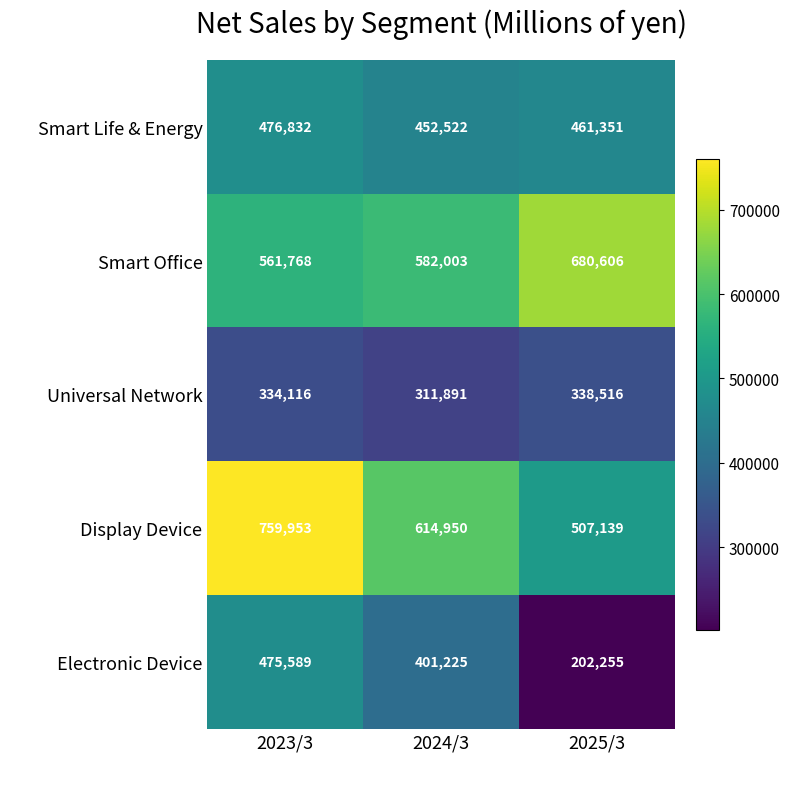

What is the difference between the maximum and minimum values in the Smart Life & Energy series?

24310